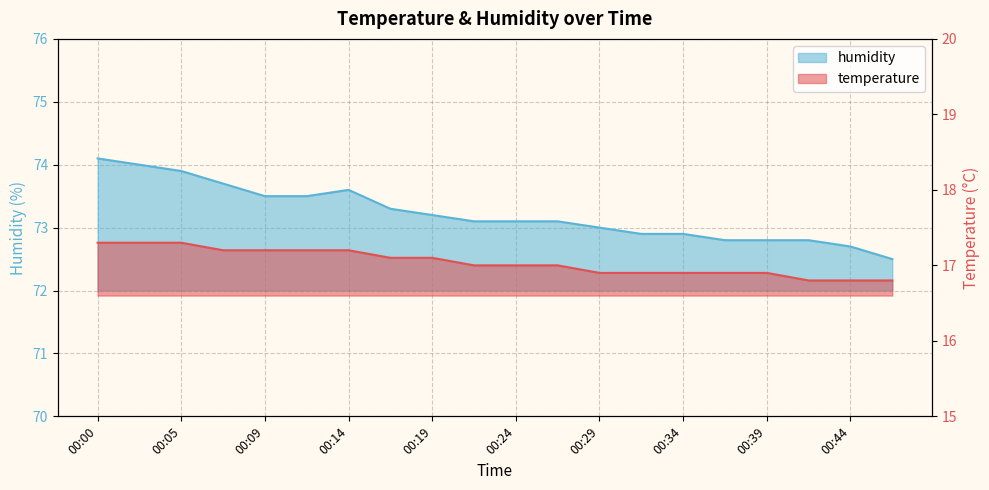

What is the minimum value shown in the chart?

16.8